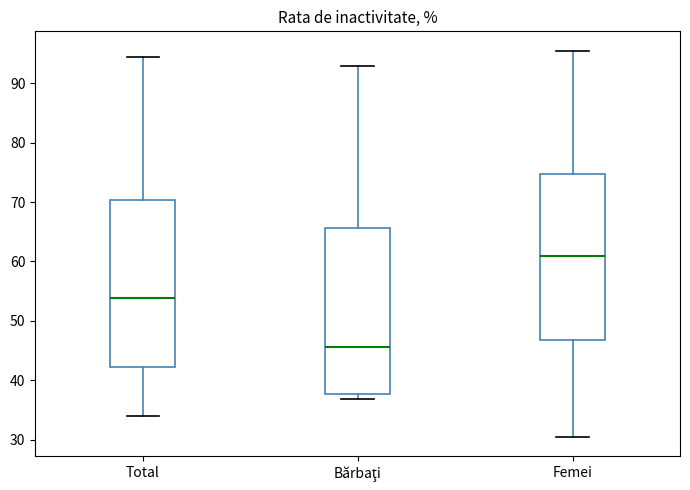

Reading left to right, read every box against the y-axis: the position of its median line, the range the box covers, and the ends of its whiskers. The values are not printed on the chart, so give them approximately, as read against the axis.

Total: median 54, box 42 to 70, whiskers 34 to 94
Bărbaţi: median 46, box 38 to 66, whiskers 37 to 93
Femei: median 61, box 47 to 75, whiskers 30 to 95